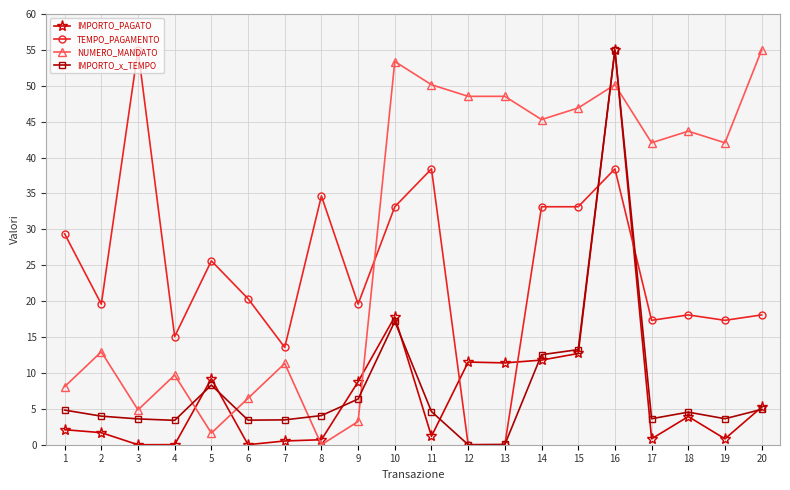

Which category has the highest value in the TEMPO_PAGAMENTO series?

3